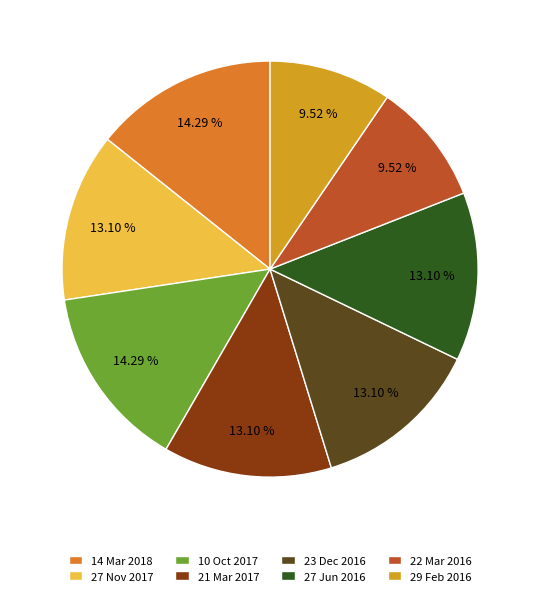

To the nearest percent, what is the difference between the largest and smallest slice percentages?

5%